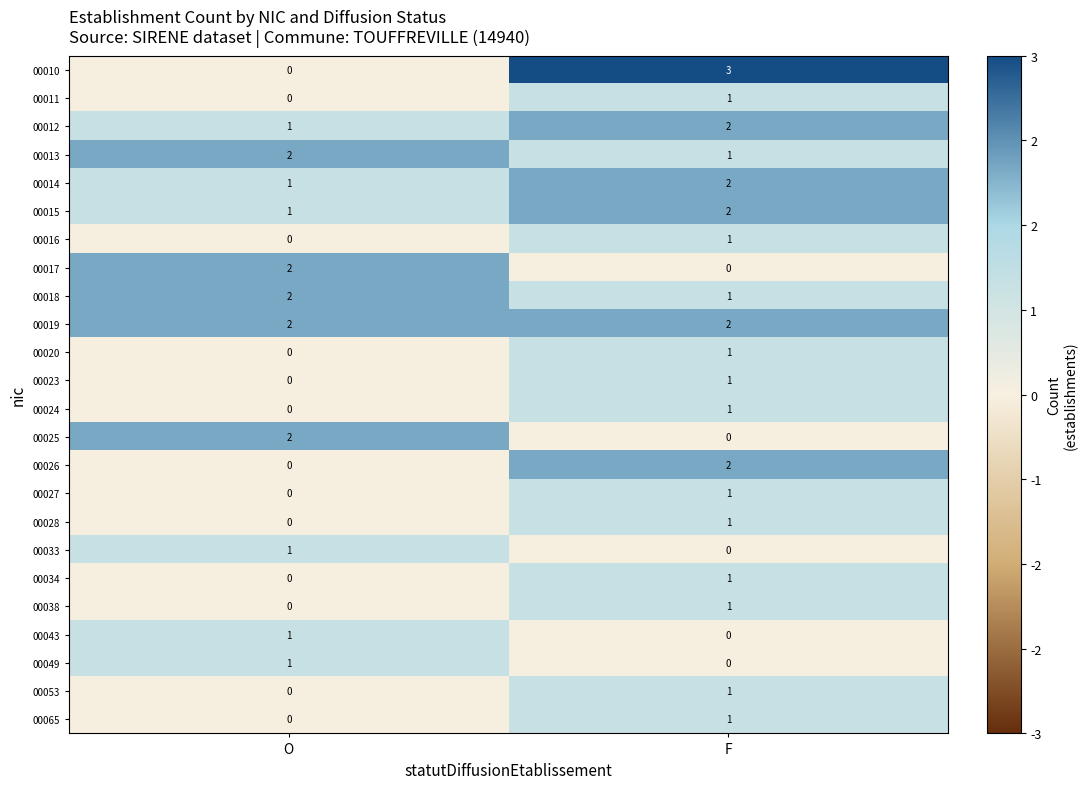

What is the difference between the 00010 values at F and O?

3